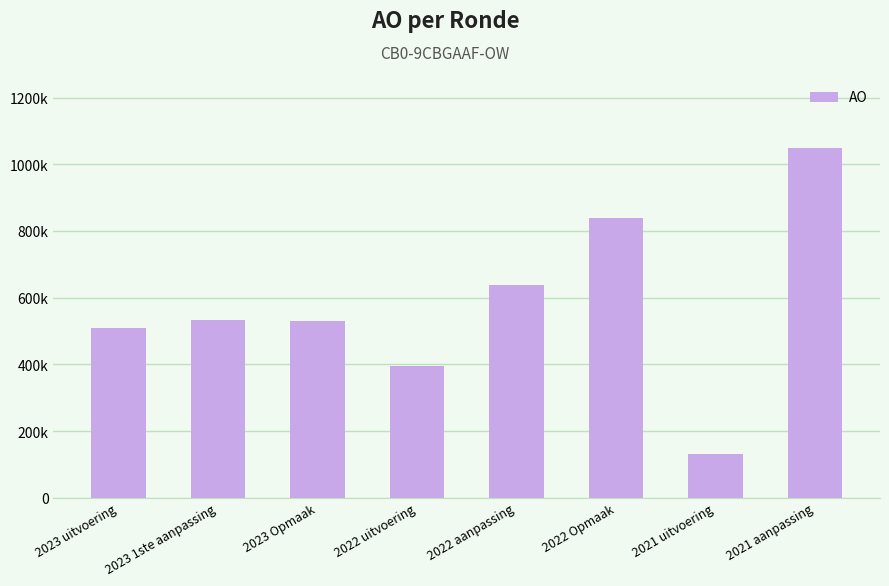

What is the difference between the maximum and second lowest values?

654708